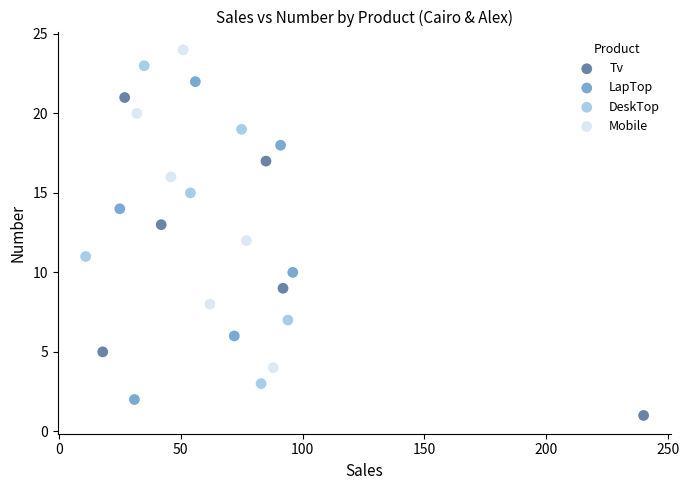

What are all the series names shown in the legend?

Tv, LapTop, DeskTop, Mobile